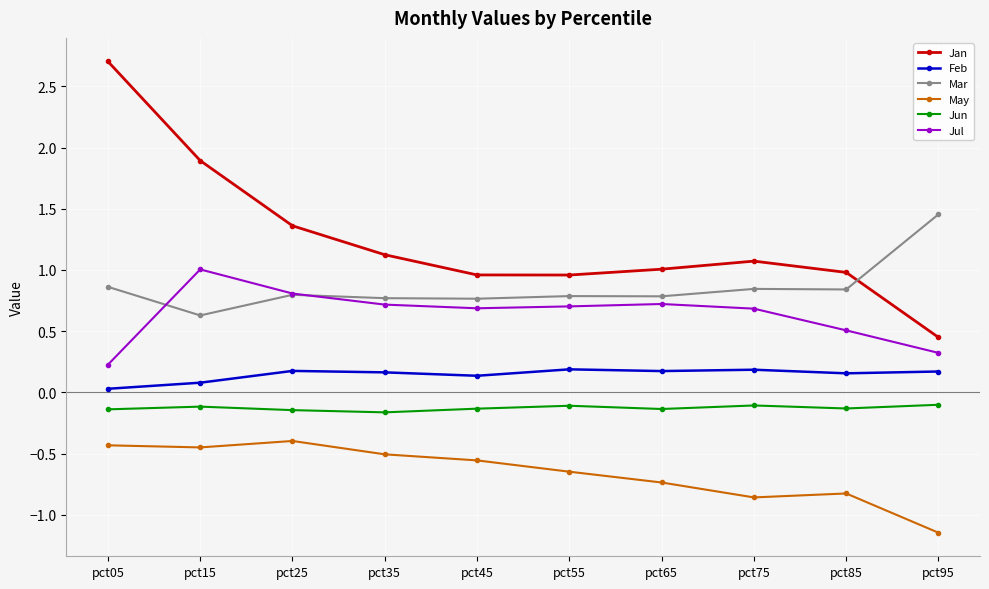

At which category does the chart reach its minimum across all series?

pct95